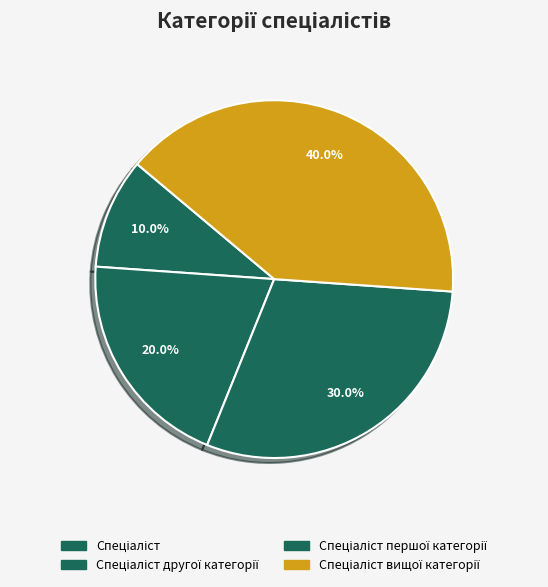

Combined, do Спеціаліст вищої категорії and Спеціаліст account for over 50%?

No